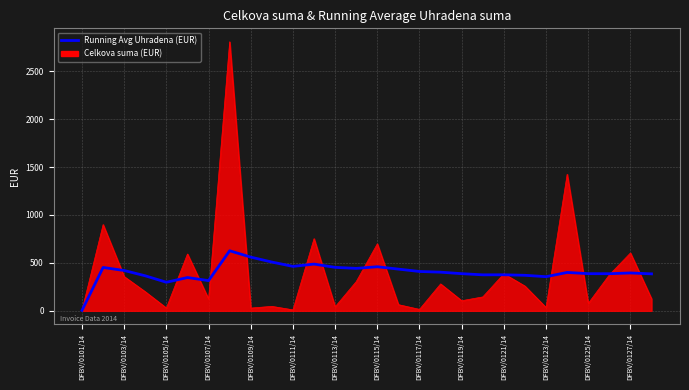

Rank the series by their maximum value, from highest to lowest.

Celkova suma (EUR), Running Avg Uhradena (EUR)